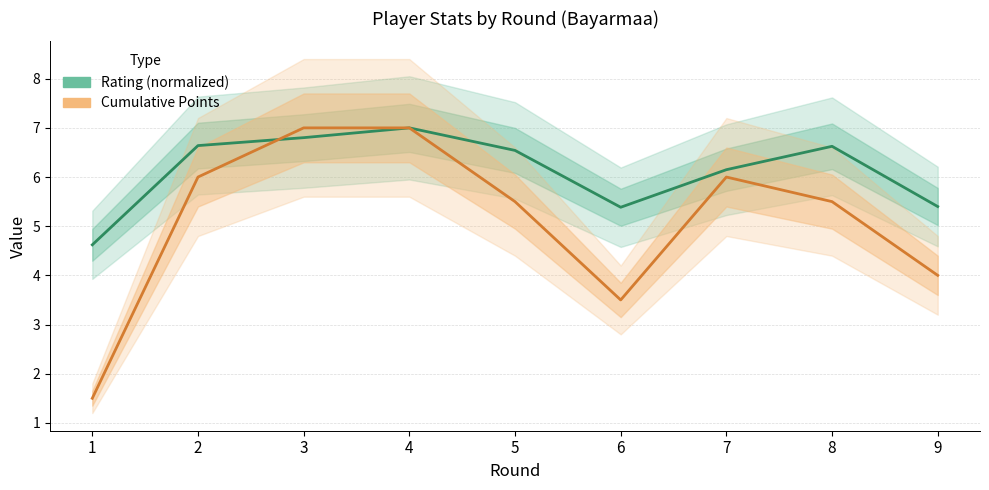

What is the total value across all series at 2?

12.6